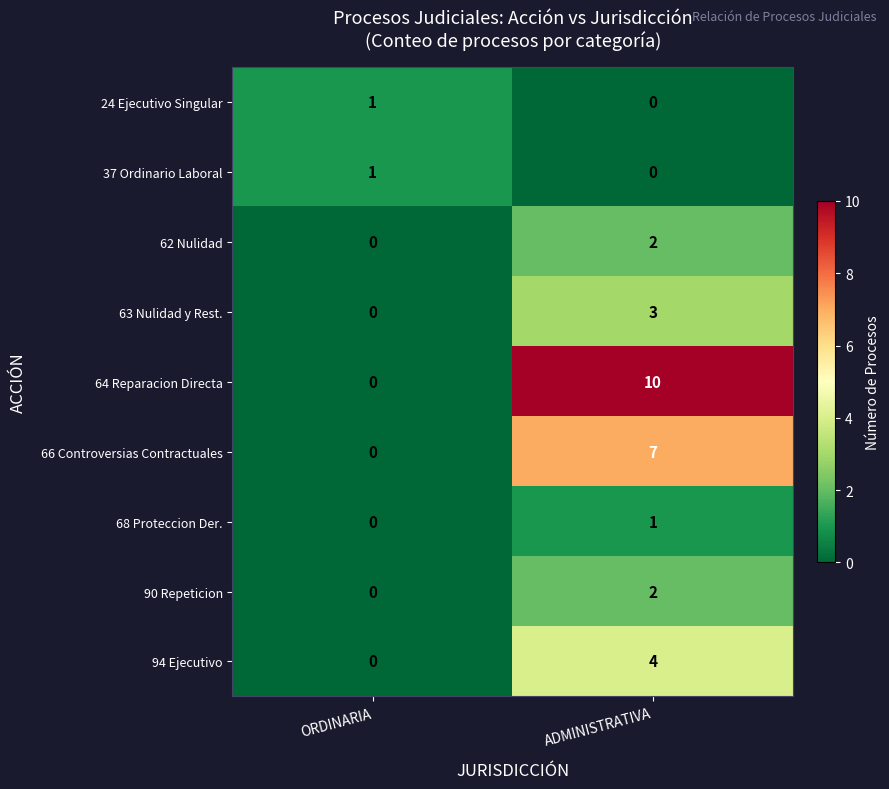

List the labels in order of 68 Proteccion Der. value, smallest first.

ORDINARIA, ADMINISTRATIVA